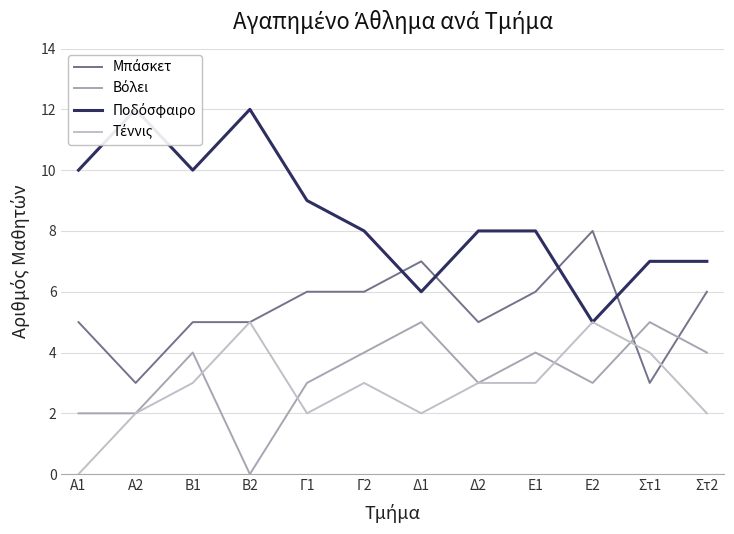

At which category does Μπάσκετ reach its first local valley?

A2